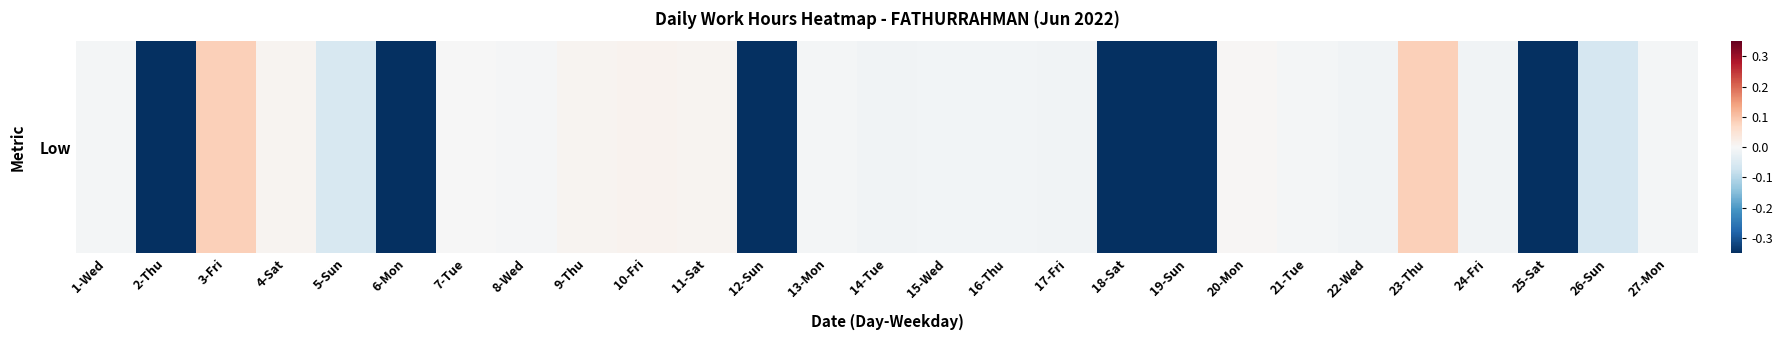

At which category does the chart reach its minimum across all series?

2-Thu